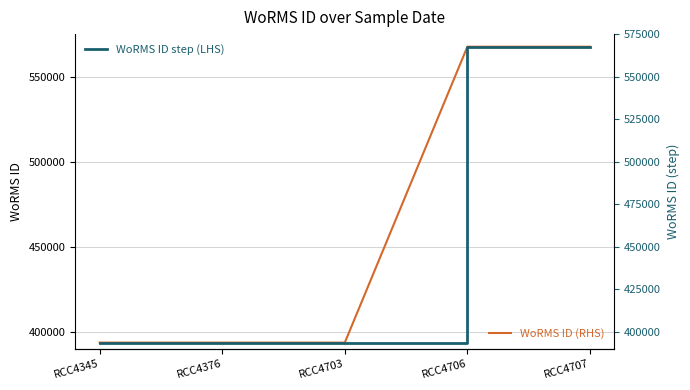

What is the approximate value of WoRMS ID step (LHS) at RCC4345?

393616